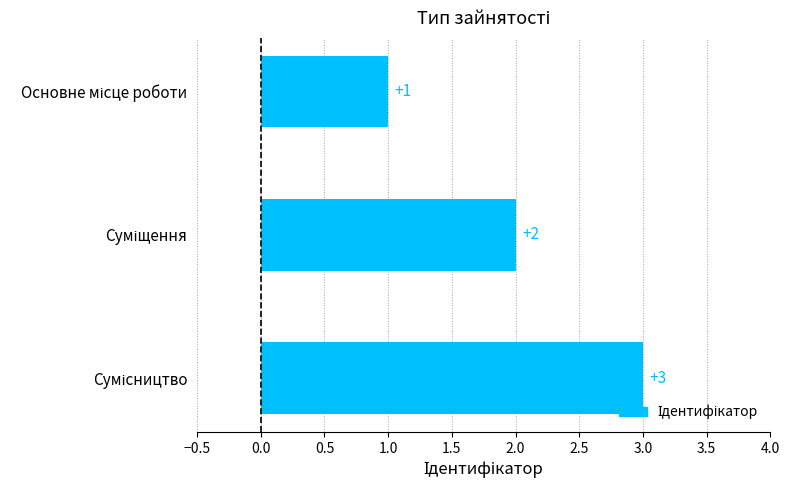

What is the greatest value displayed?

3